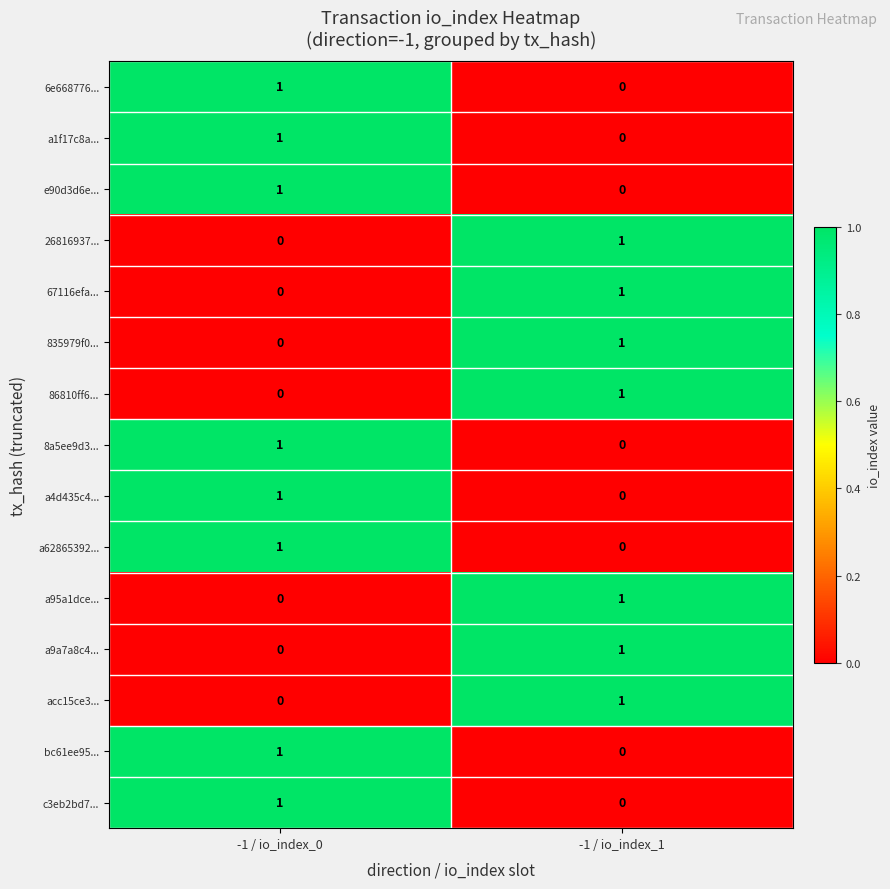

Reading right to left, extract all data points from this chart.

6e668776...: 0	1
a1f17c8a...: 0	1
e90d3d6e...: 0	1
26816937...: 1	0
67116efa...: 1	0
835979f0...: 1	0
86810ff6...: 1	0
8a5ee9d3...: 0	1
a4d435c4...: 0	1
a62865392...: 0	1
a95a1dce...: 1	0
a9a7a8c4...: 1	0
acc15ce3...: 1	0
bc61ee95...: 0	1
c3eb2bd7...: 0	1